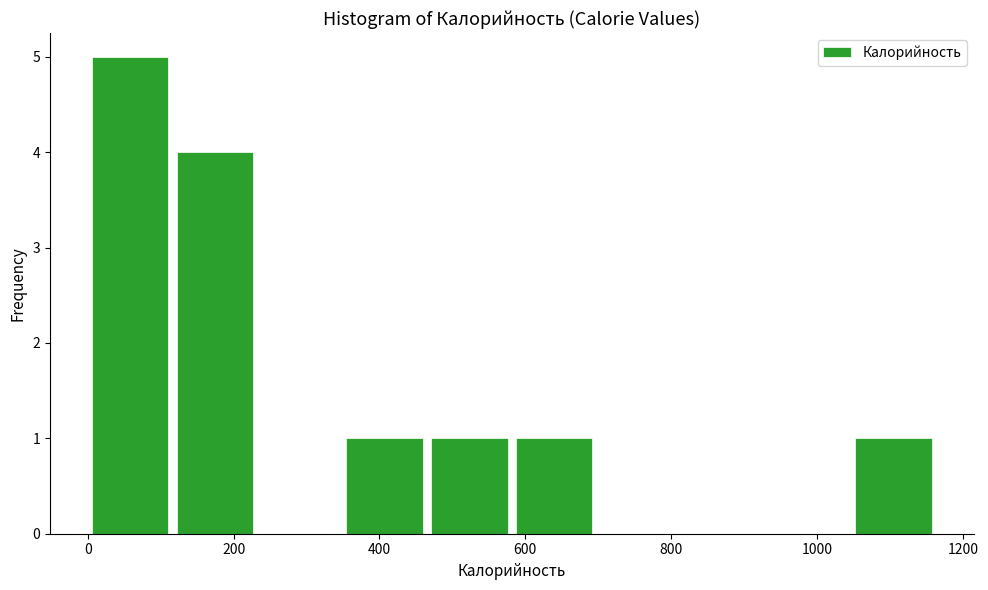

Over which range of the x-axis is the bar tallest?

0 to 120